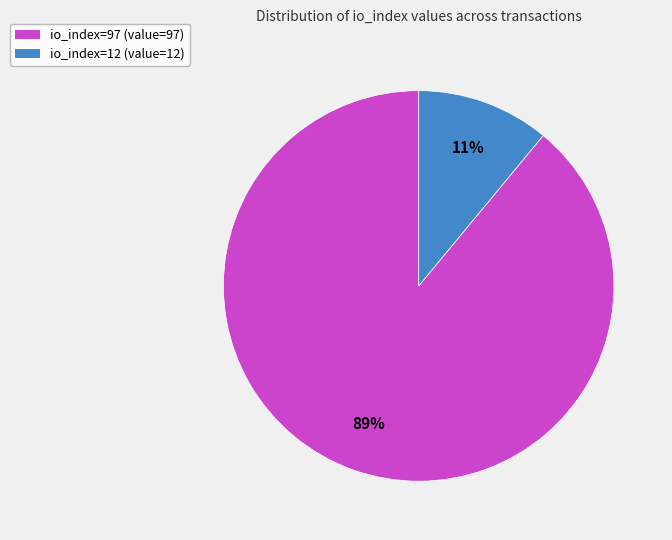

Between io_index=12 and io_index=97, which is larger?

io_index=97